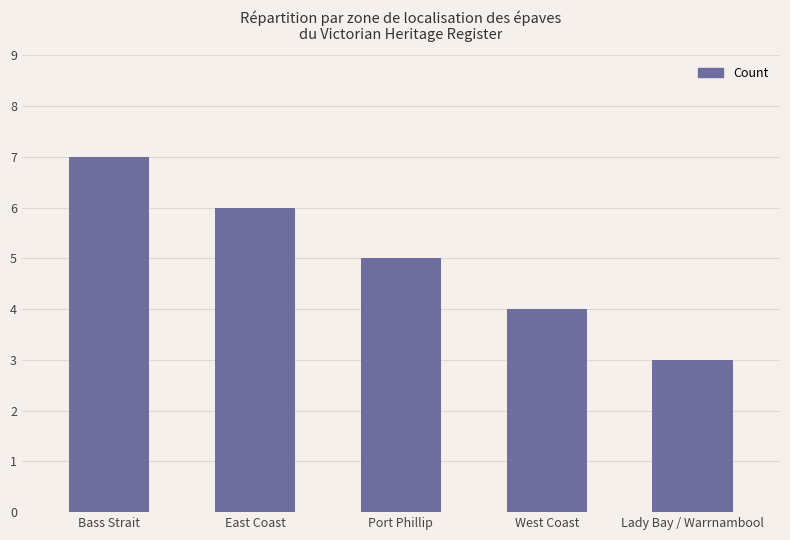

What is the label of the 2nd bar from the left?

East Coast